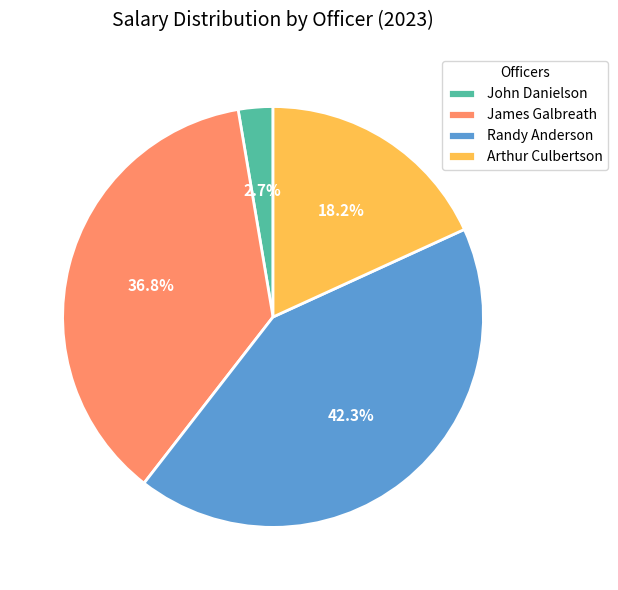

How many segments does this pie chart have?

4